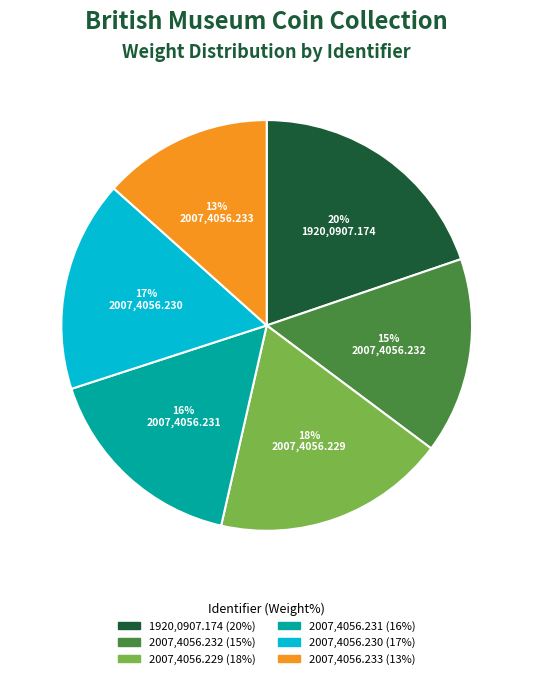

How many slices are in this pie chart?

6